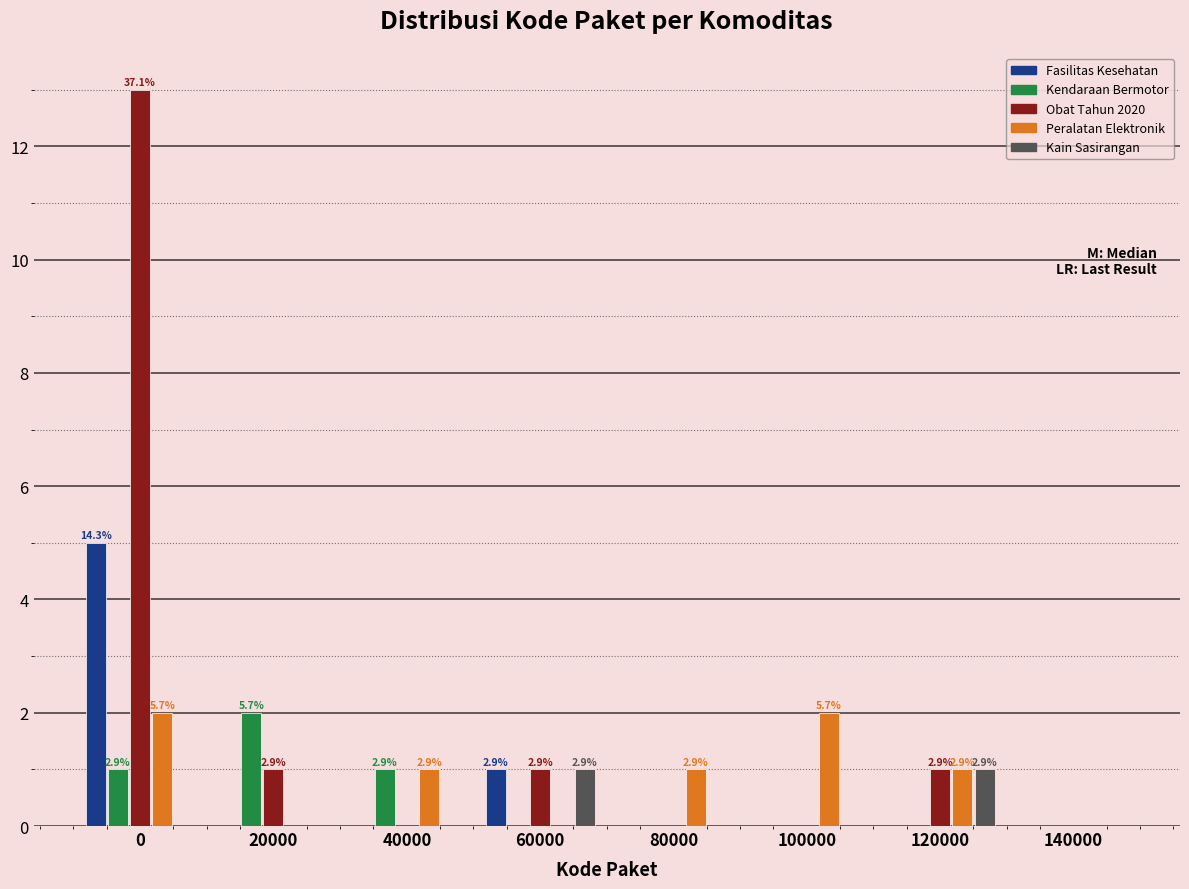

The value of Peralatan Elektronik at 120000 is 1. True or false?

True